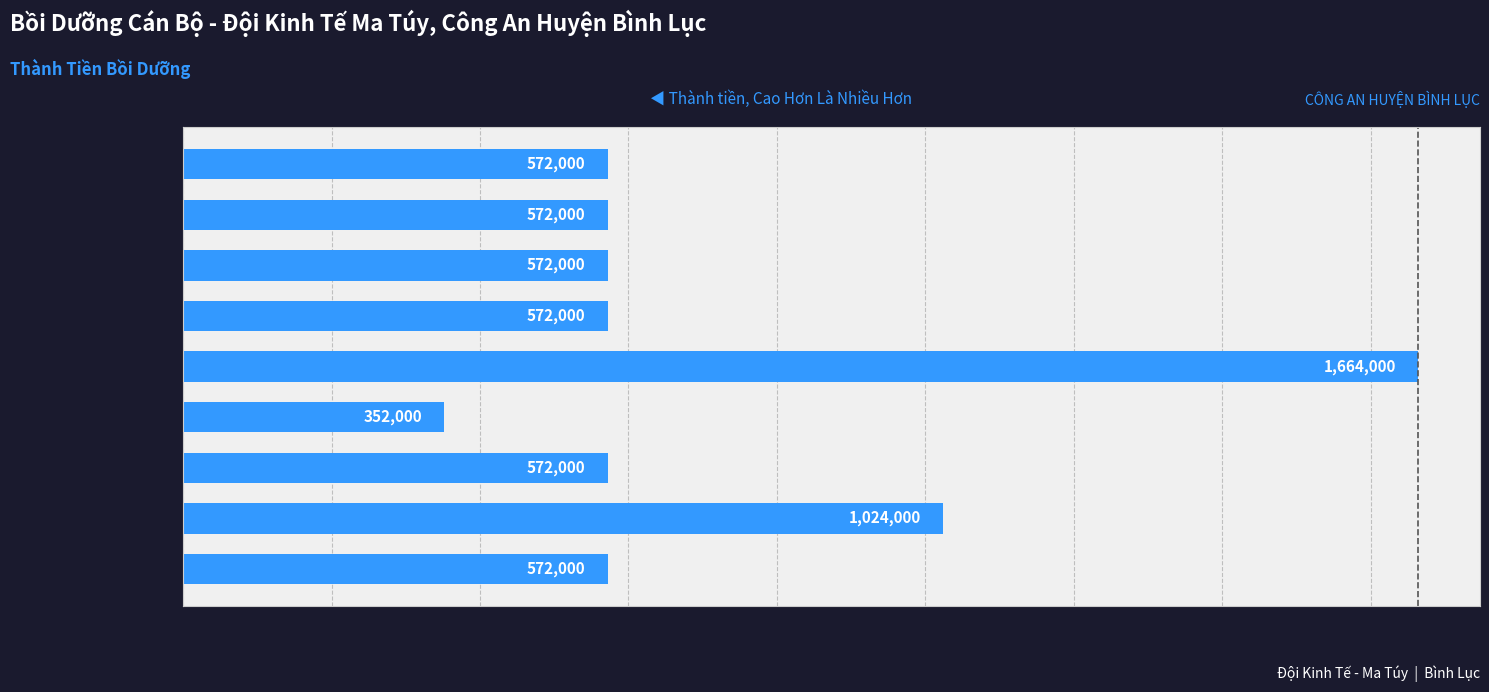

What is the sum of all values?

6472000